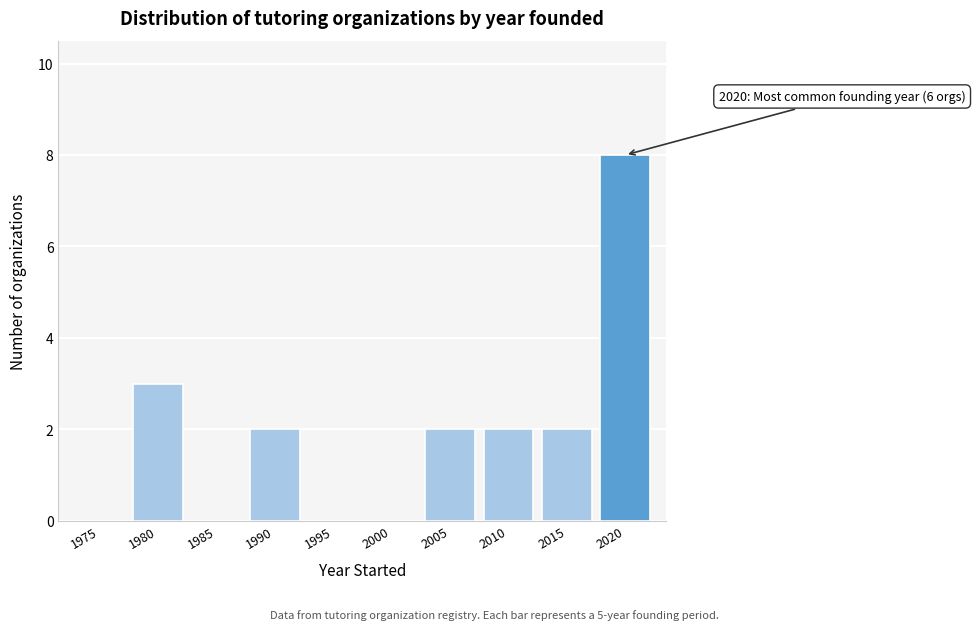

Reading left to right, list all the values displayed in this chart.

1975=0	1980=3	1985=0	1990=2	1995=0	2000=0	2005=2	2010=2	2015=2	2020=8